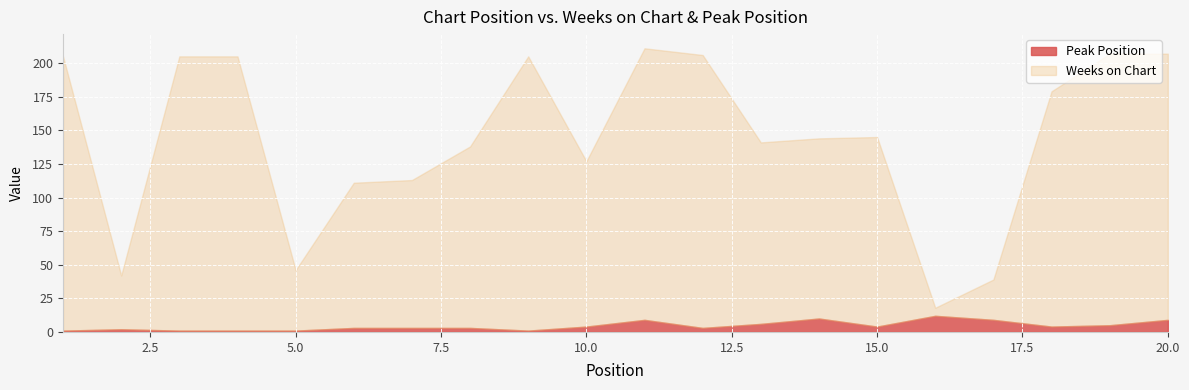

List the series in order of their overall mean, highest first.

Weeks on Chart, Peak Position